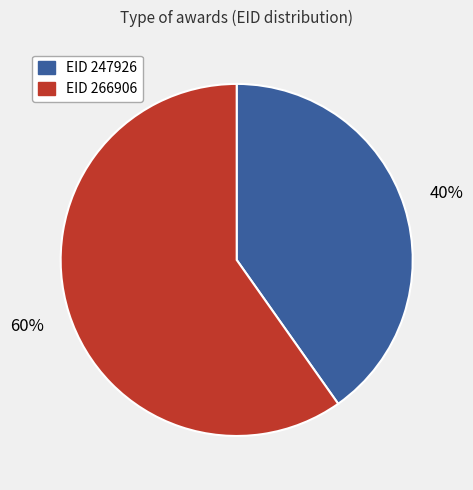

How many slices are in this pie chart?

2